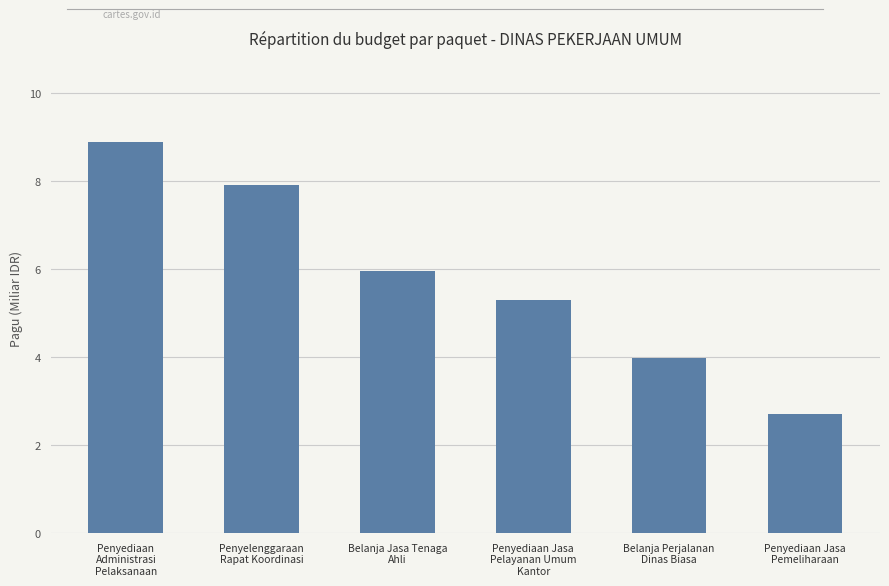

How many categories are shown in the chart?

6